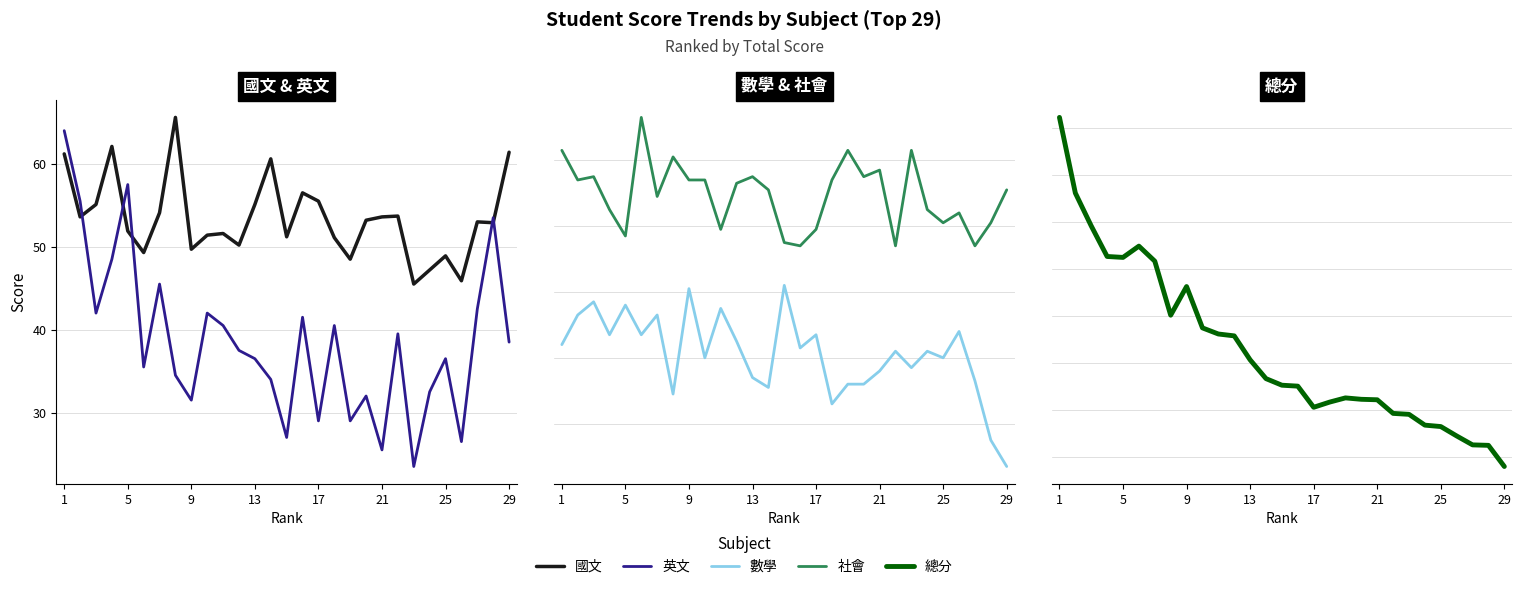

How many lines are shown in the chart?

5